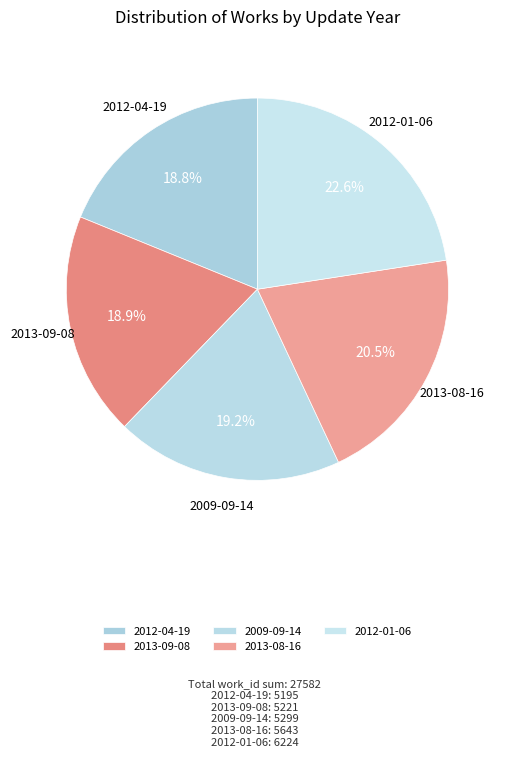

Which category has the biggest portion of the pie?

2012-01-06